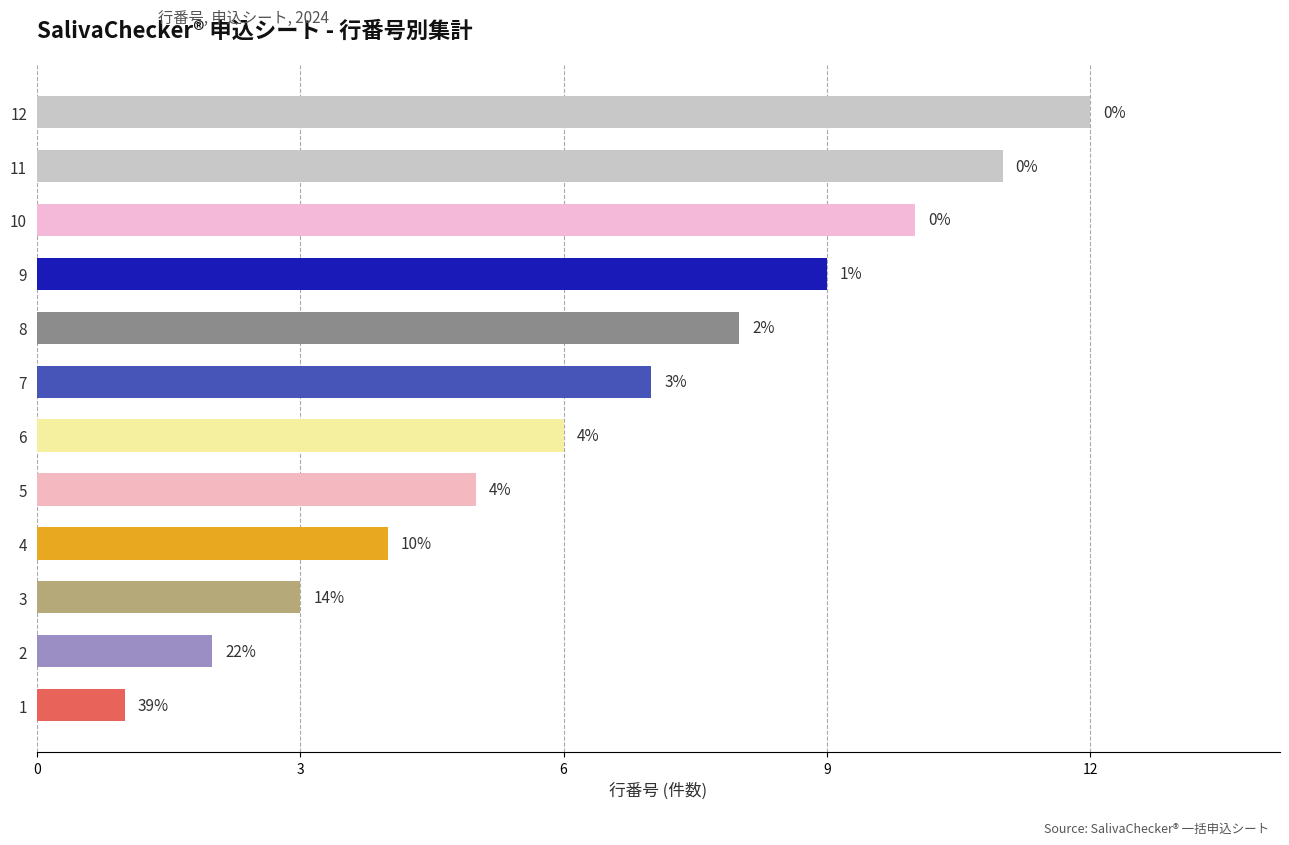

Which label corresponds to the smallest value in the chart?

1